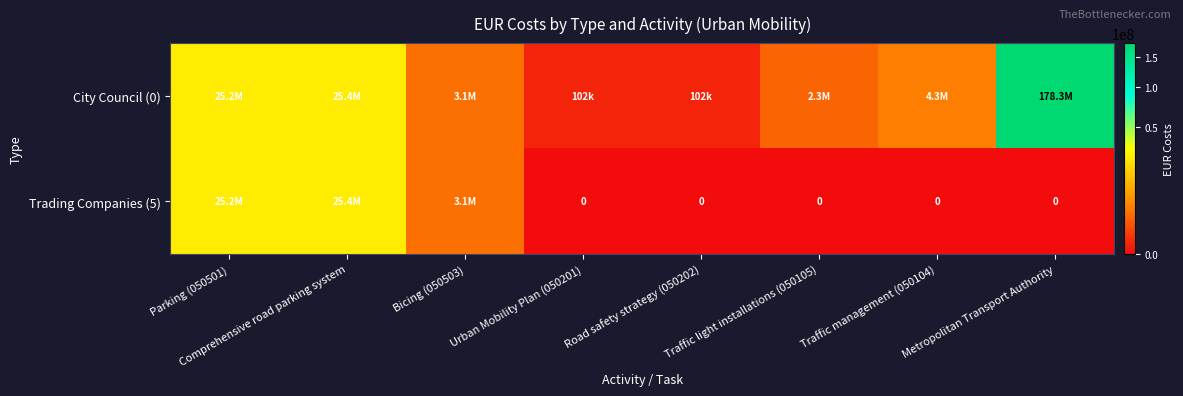

At which label is Trading Companies (5) closest to 12708708?

Bicing (050503)